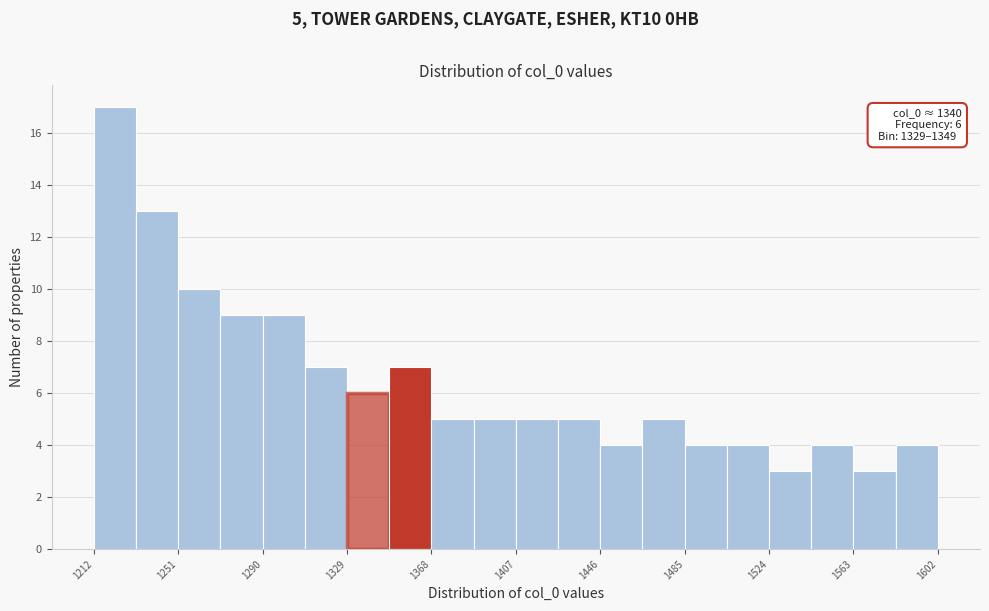

Around what value on the x-axis is the tallest bar? Give the approximate position of its centre, as read against the axis.

1220